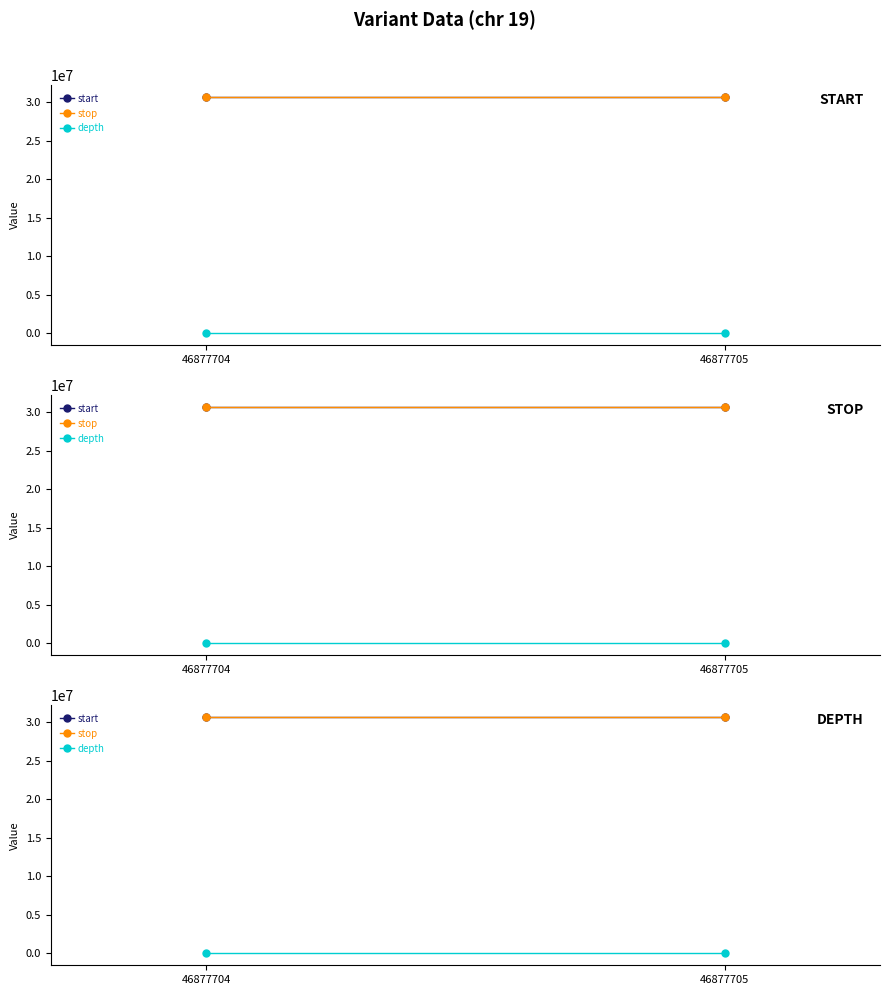

What is the difference between the highest and lowest values at 46877704?

30708436